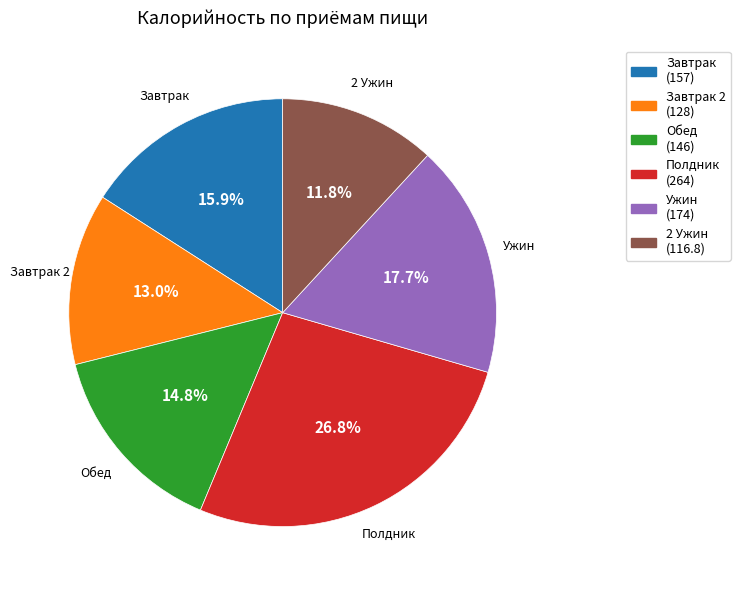

Is there a majority slice in this chart?

No